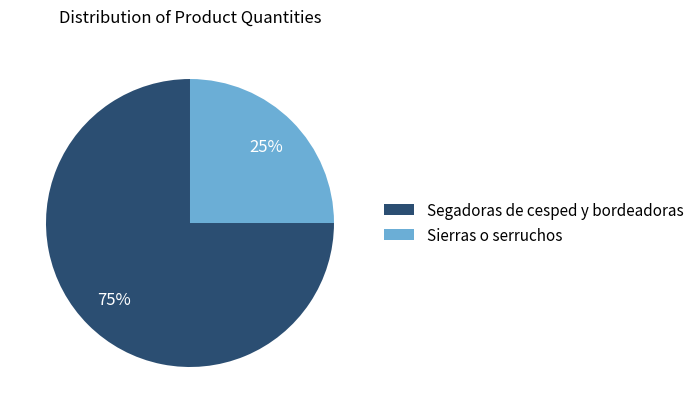

Which category has the biggest portion of the pie?

Segadoras de cesped y bordeadoras